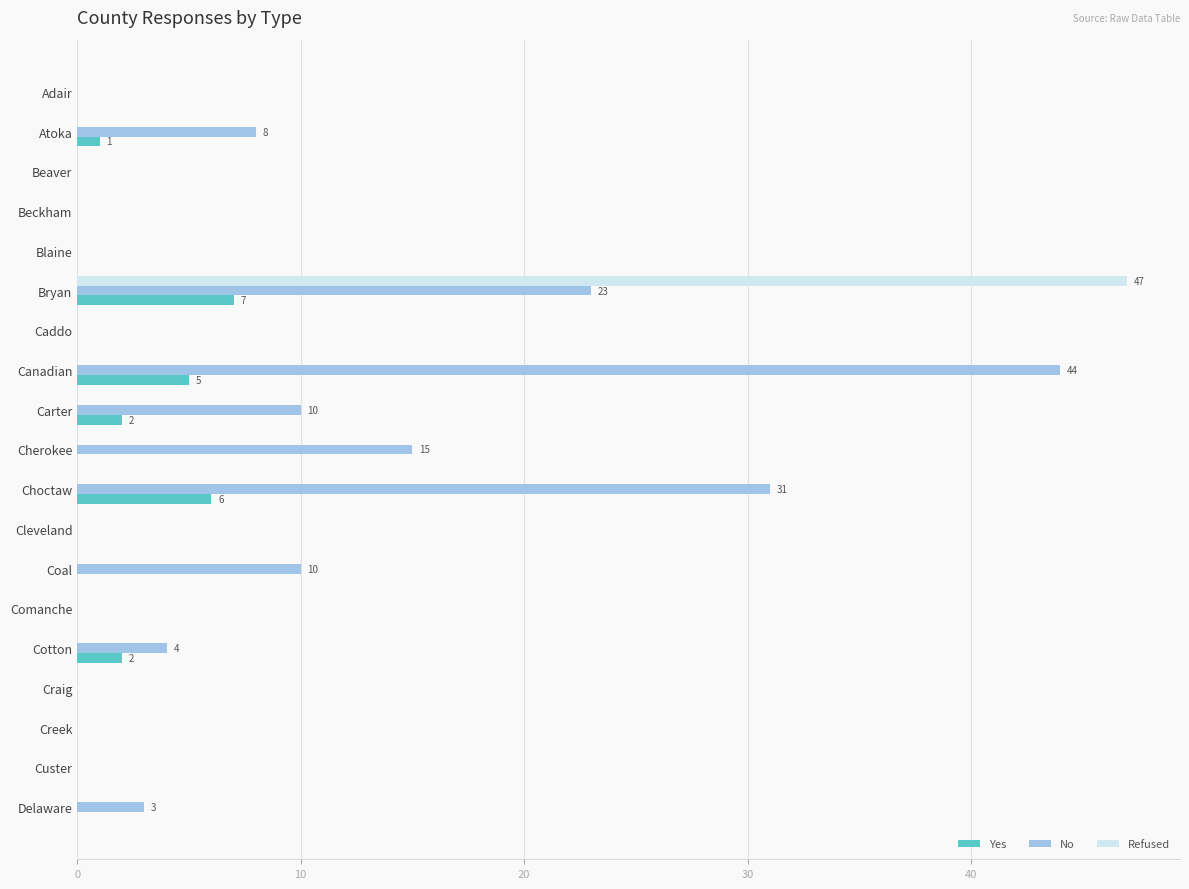

Which category has the highest value in the Refused series?

Bryan